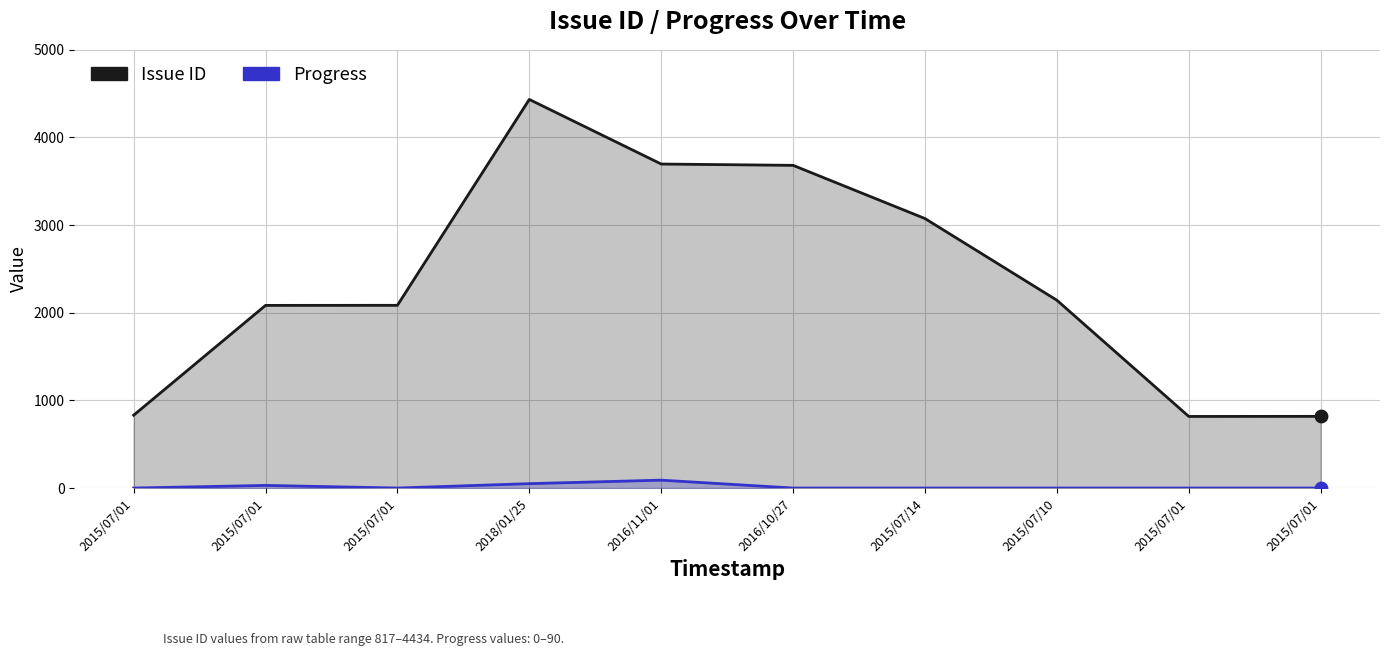

What are all the series names shown in the legend?

Issue ID, Progress